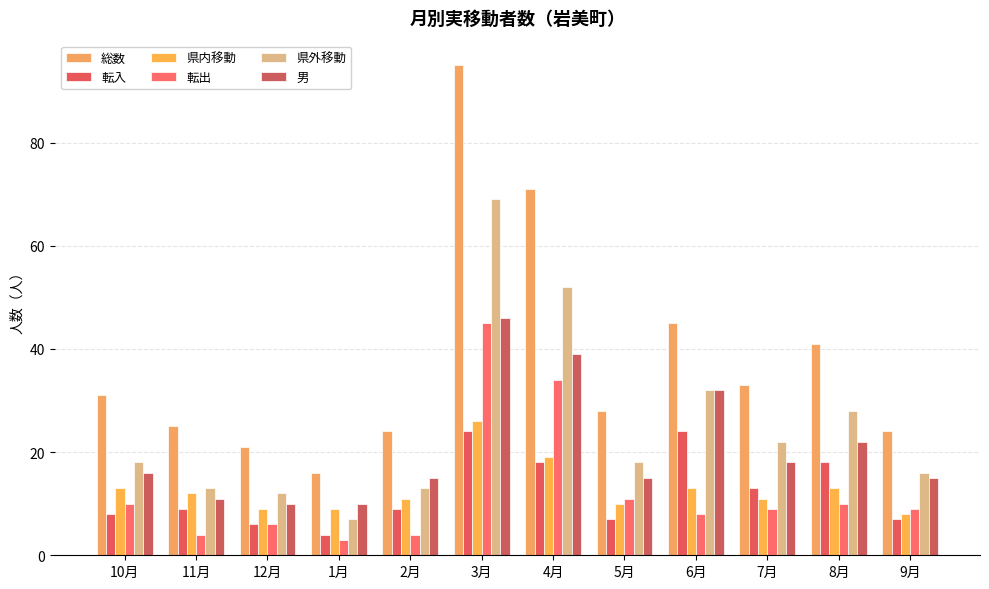

What is the minimum value shown in the chart?

3